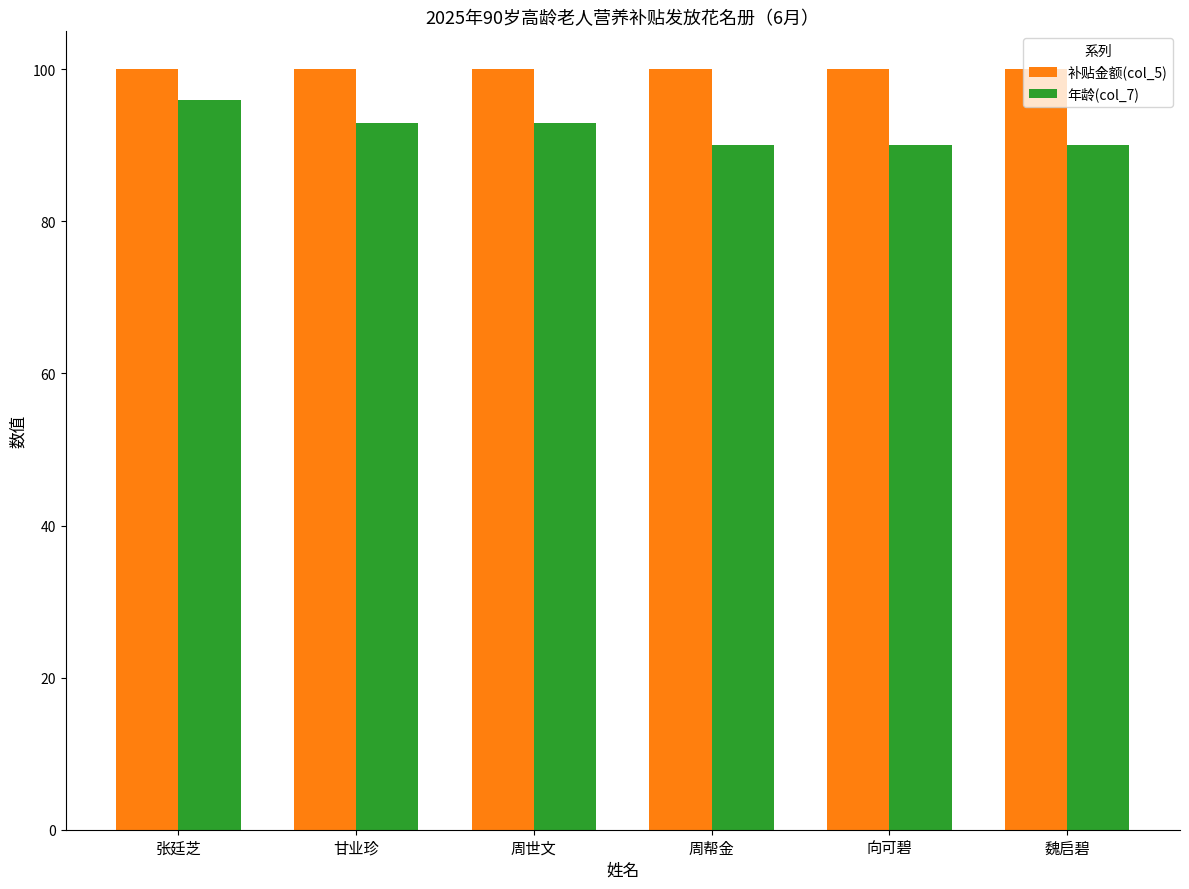

What is the average value of the 补贴金额(col_5) series?

100